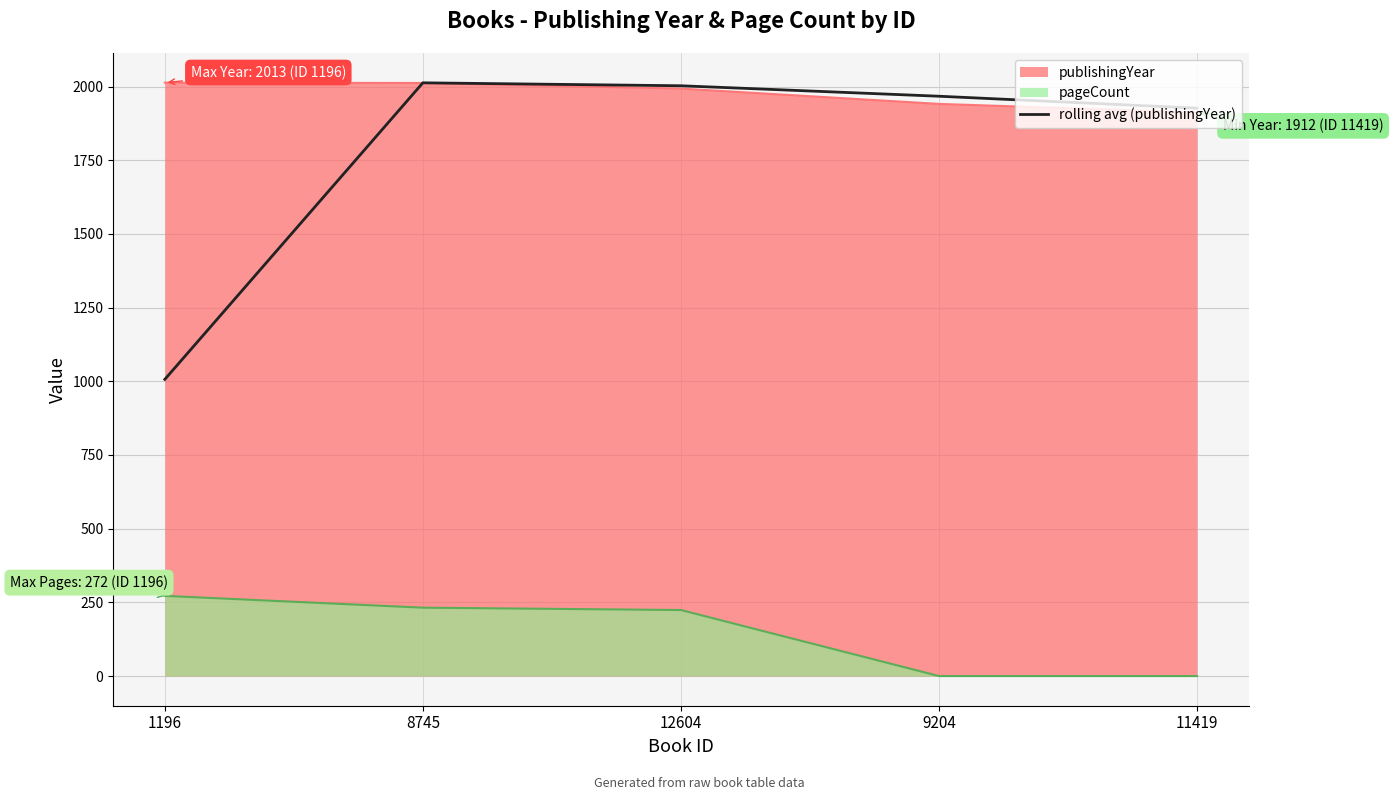

At which label is rolling avg (publishingYear) closest to 1509?

11419